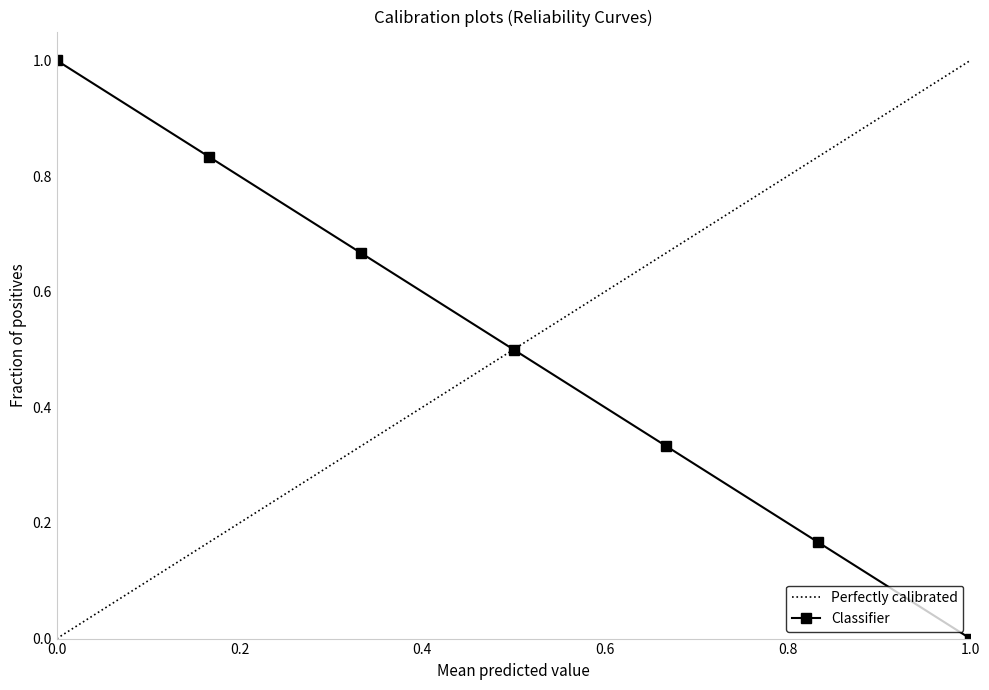

The value of Classifier at 1.0 is 0.0. True or false?

True